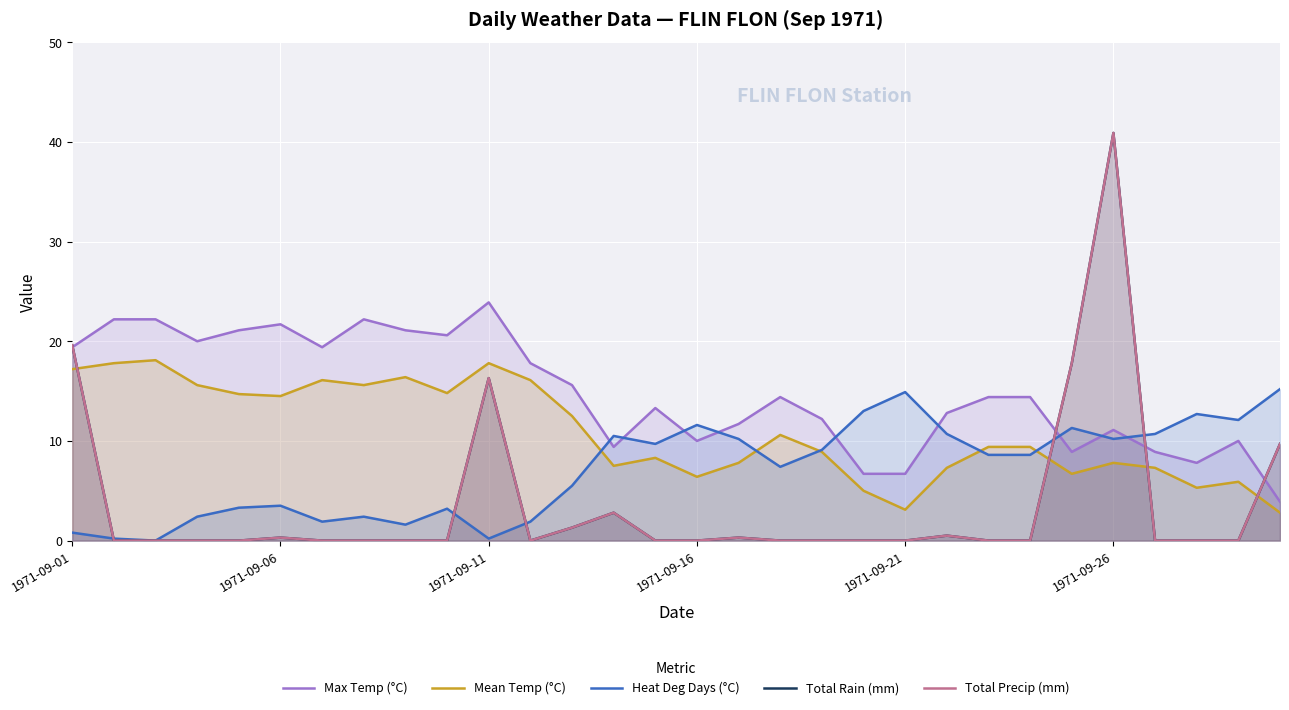

What is the difference between the Heat Deg Days (°C) values at 18 and 10?

8.9